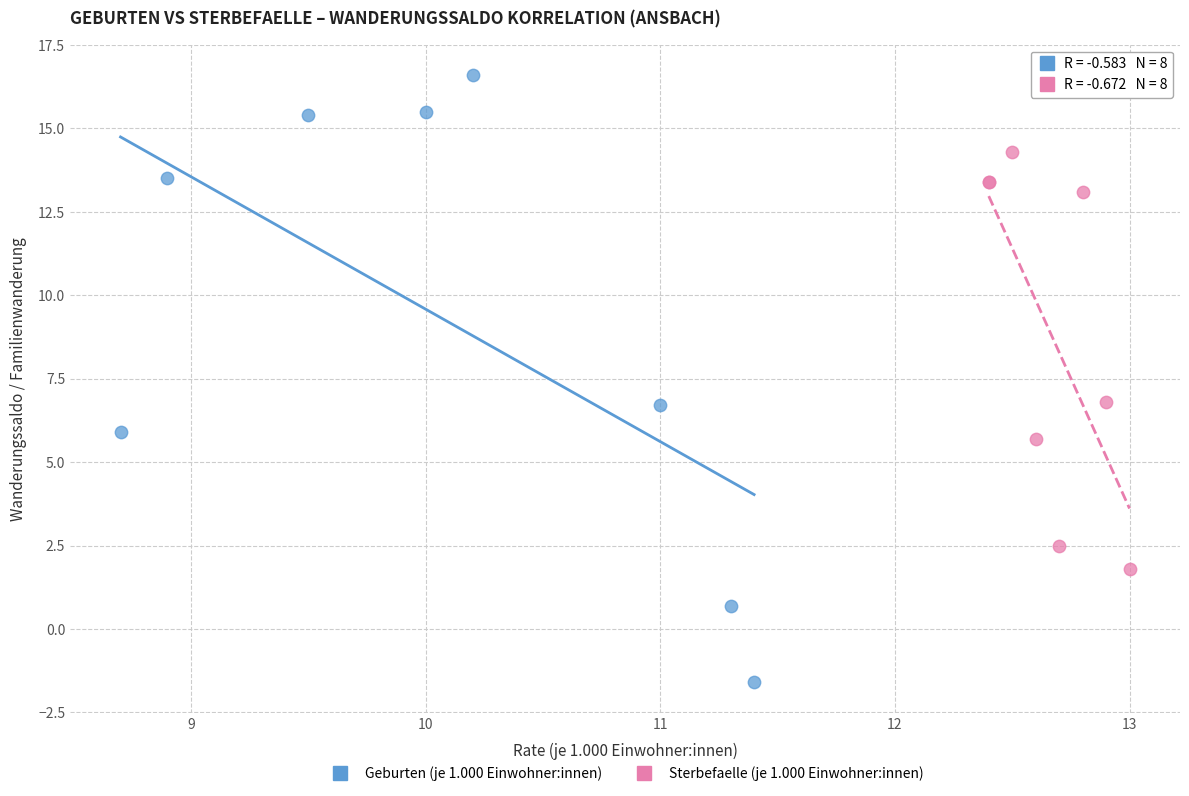

Which series has the largest Y range (max minus min)?

Geburten (je 1.000 Einwohner:innen)